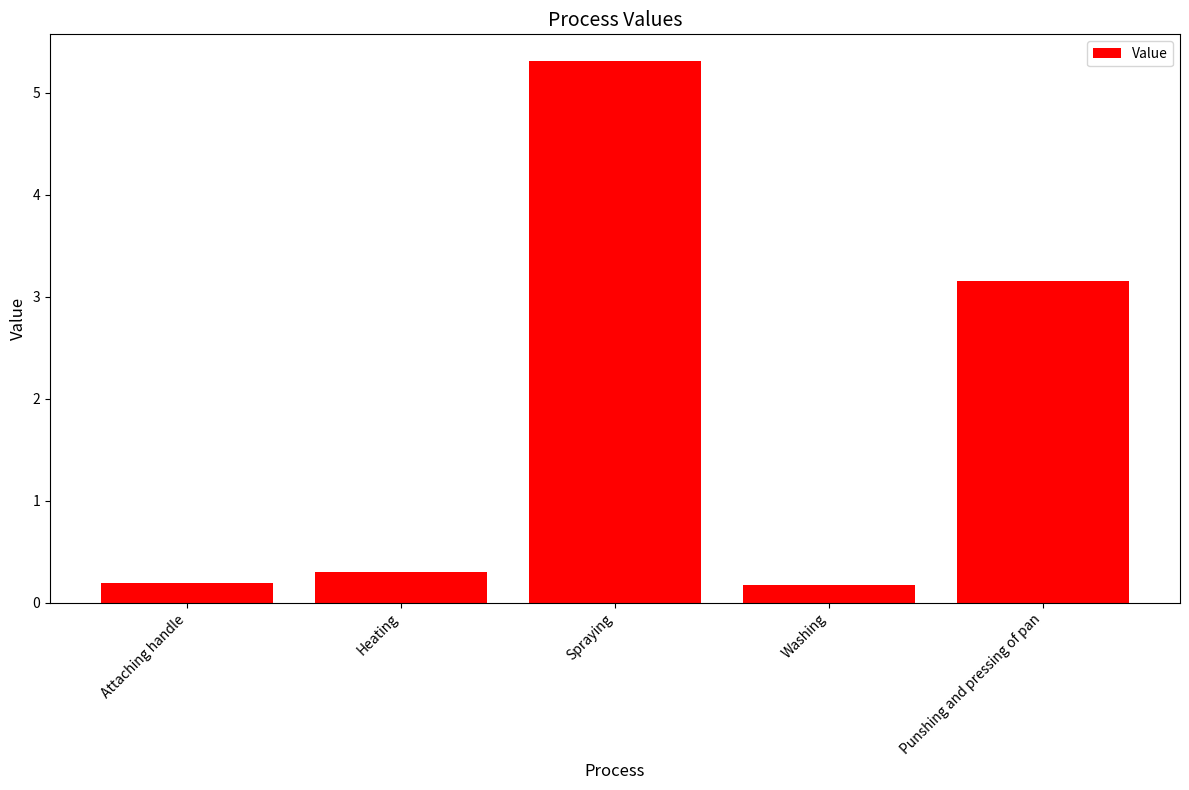

At which label is the value closest to 2?

Punshing and pressing of pan